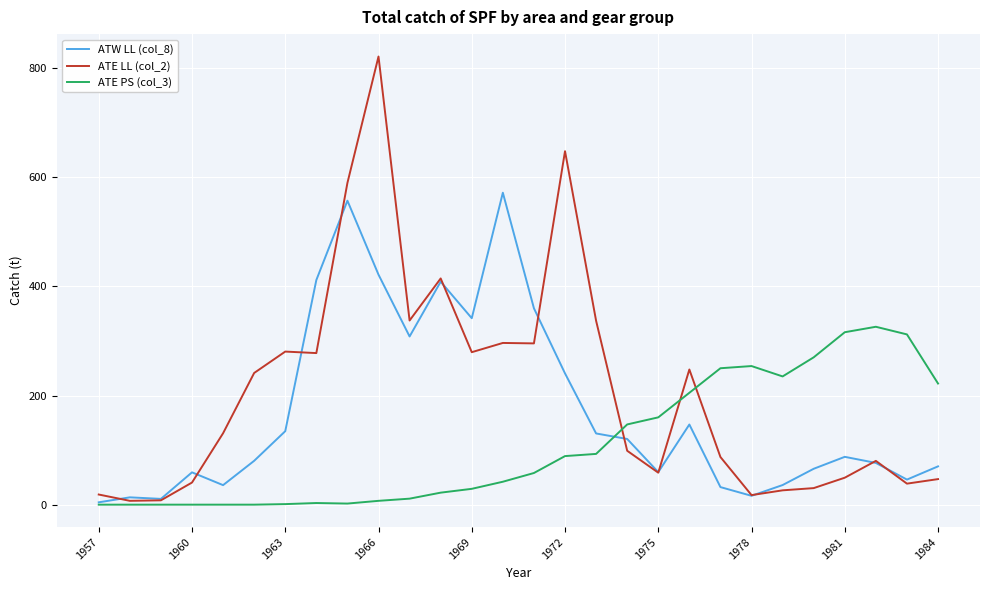

Rank the series by their maximum value, from highest to lowest.

ATE LL (col_2), ATW LL (col_8), ATE PS (col_3)